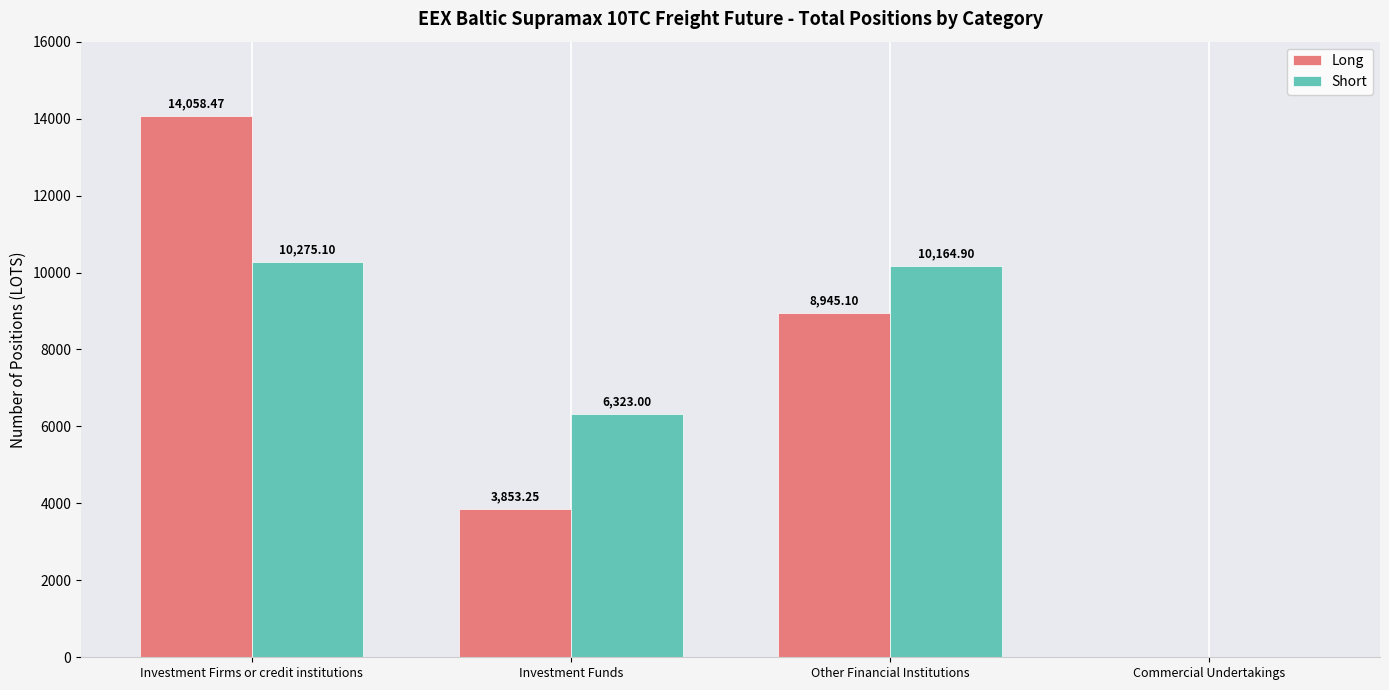

Which series has the widest spread of values?

Long